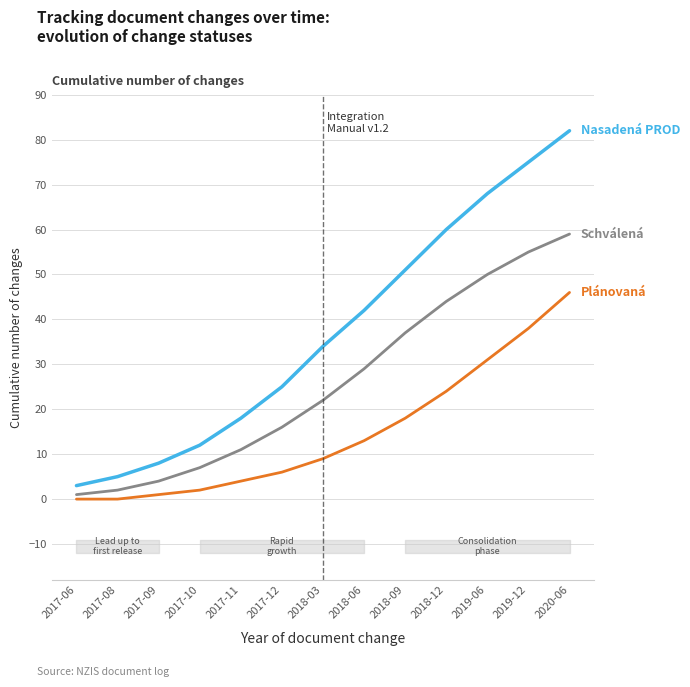

Between 2017-10 and 2018-03, which is larger?

2018-03